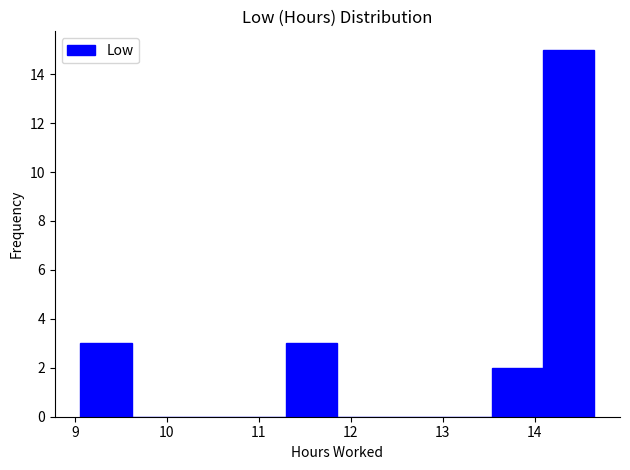

Over which range of the x-axis is the bar tallest?

14.1 to 14.7